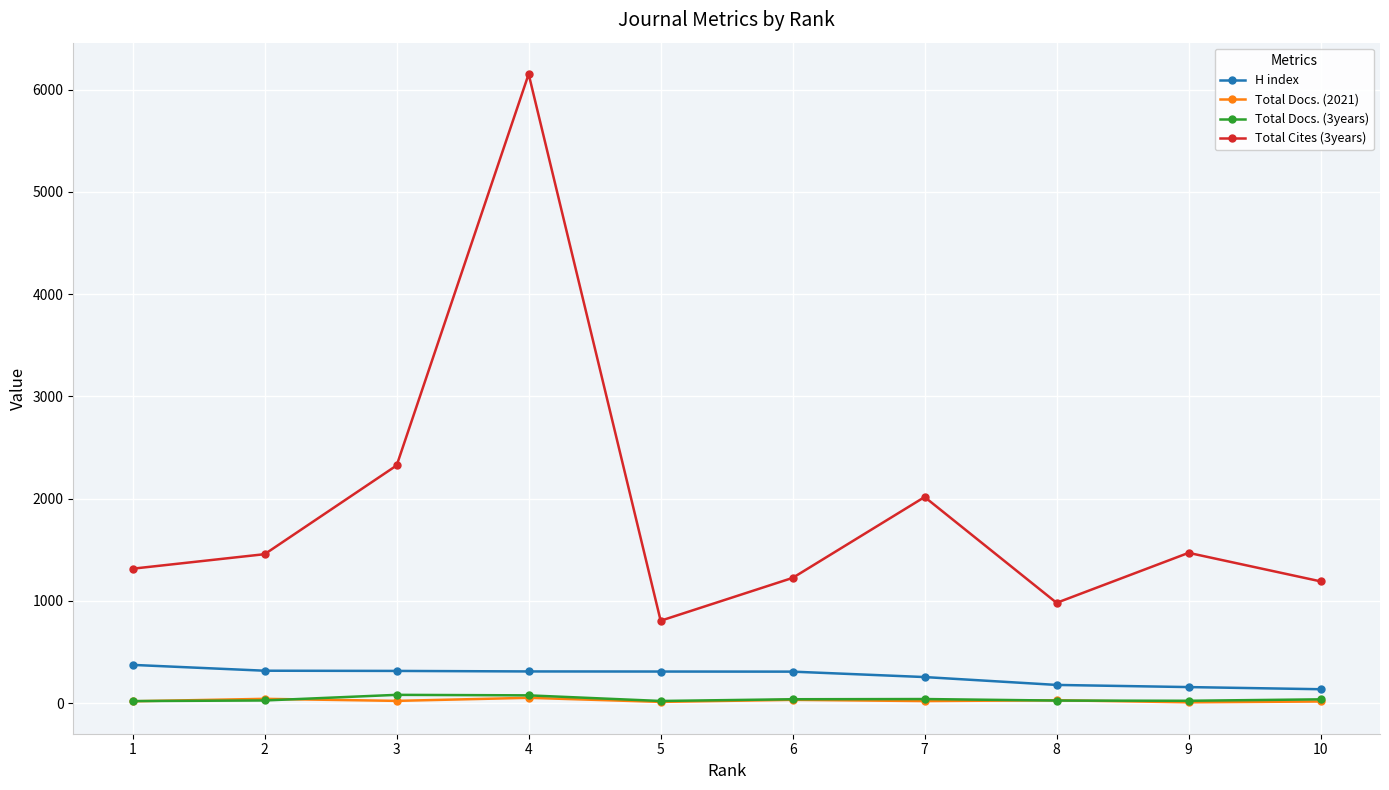

Which series has the widest spread of values?

Total Cites (3years)